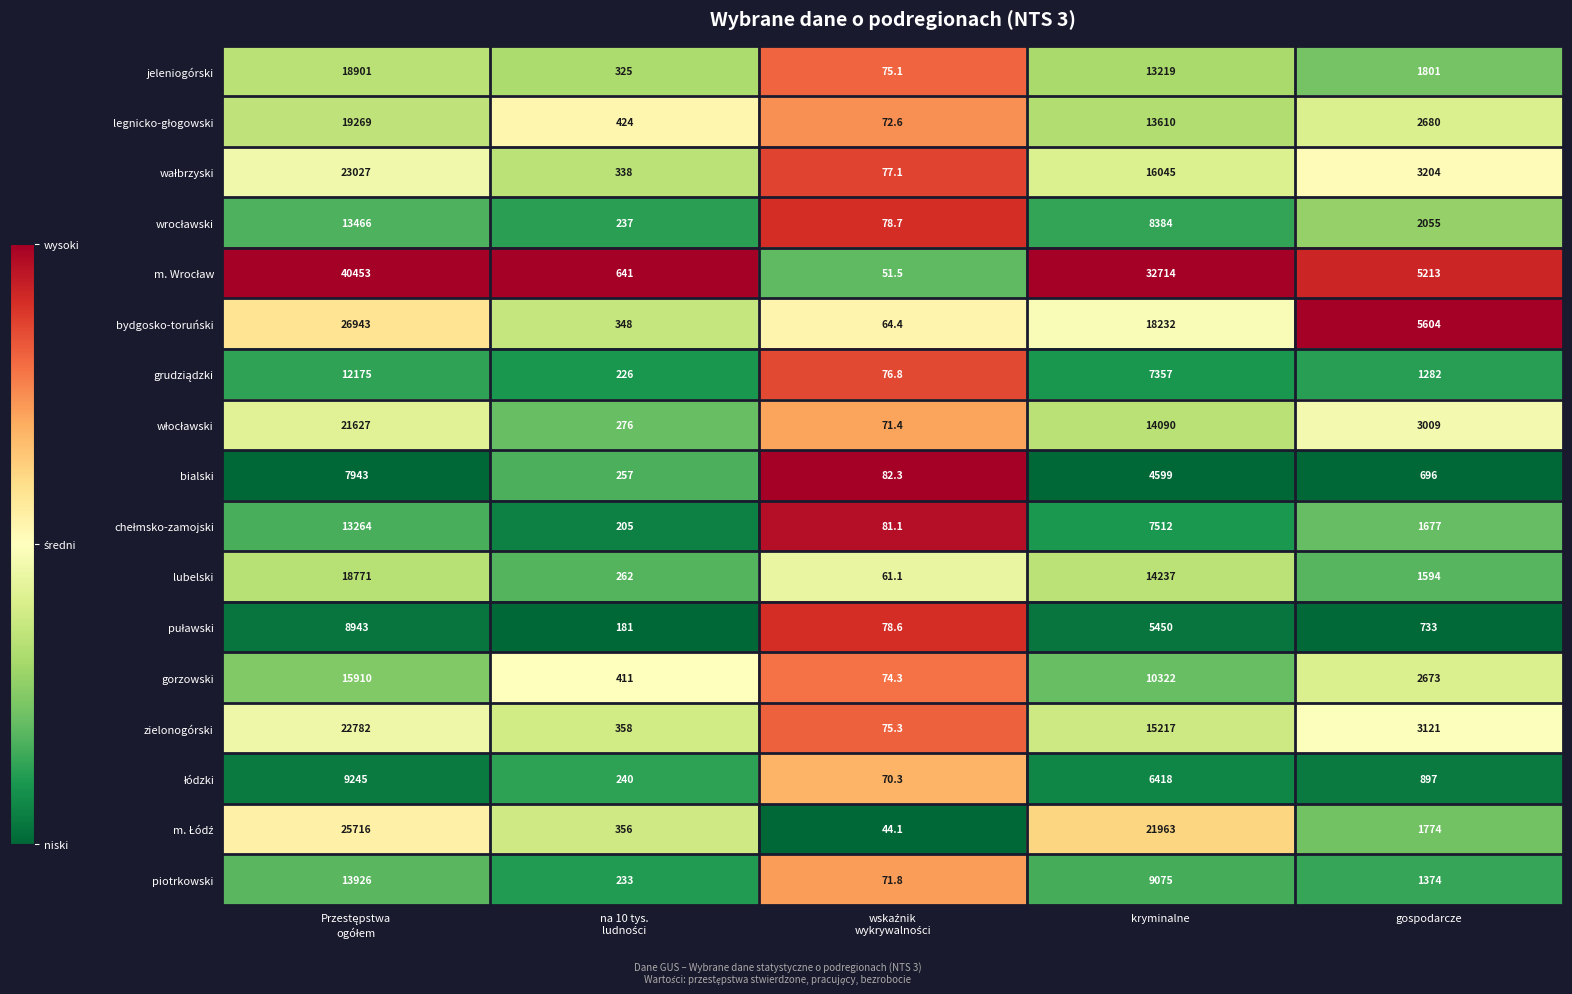

What is the highest value of the piotrkowski series?

13926.0